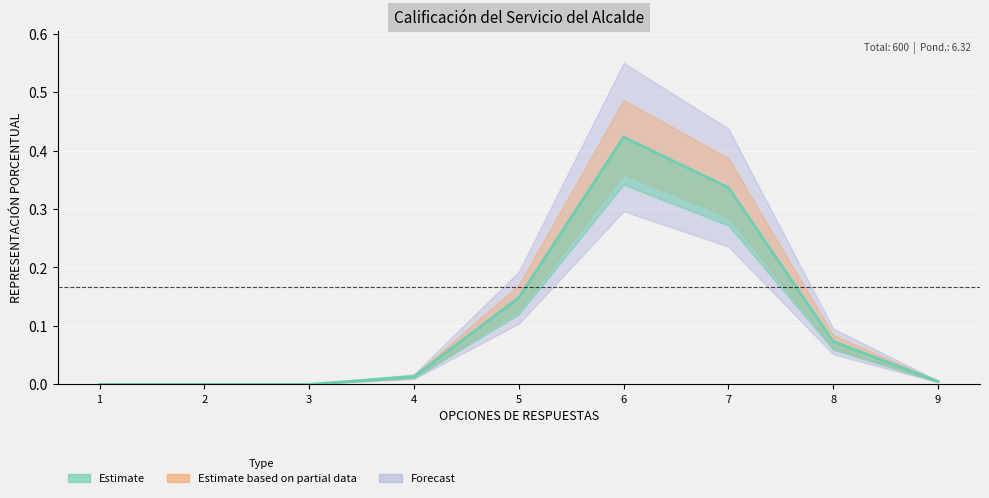

Between 8 and 4, which is larger?

8